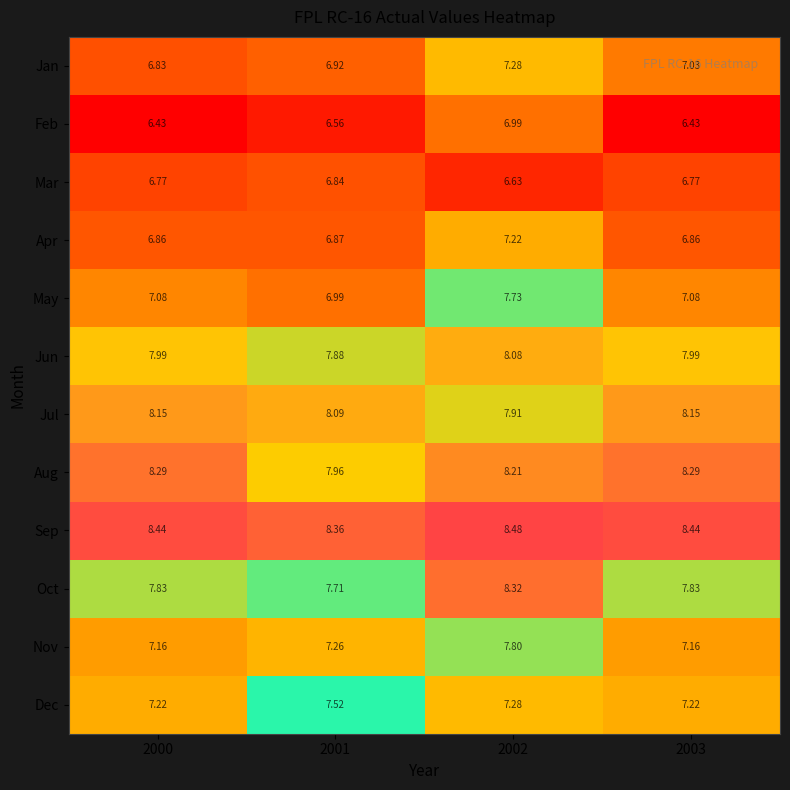

List the series in order of their peak value, lowest first.

Mar, Feb, Apr, Jan, Dec, May, Nov, Jun, Jul, Aug, Oct, Sep